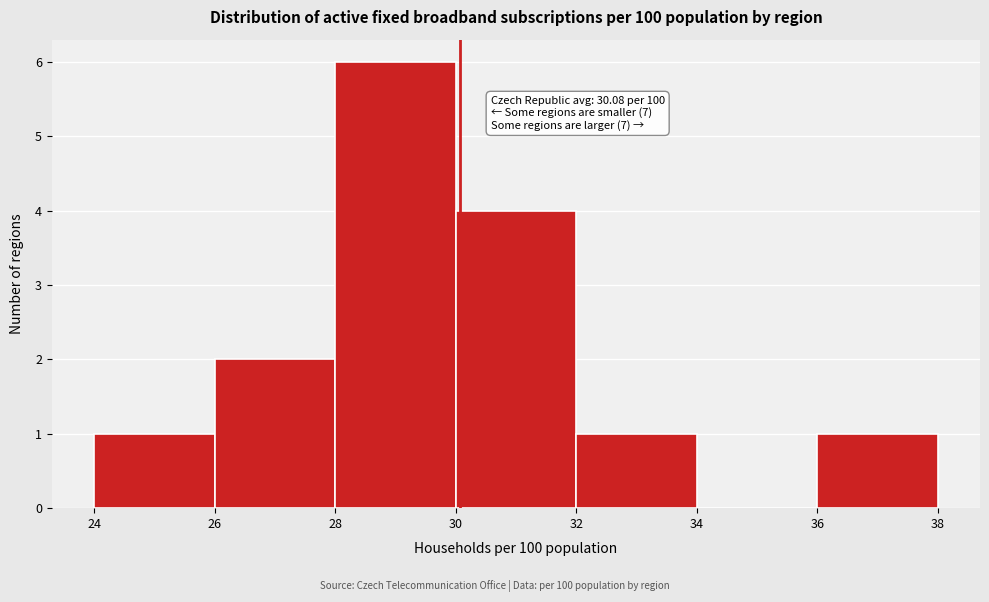

Over which range of the x-axis is the bar tallest?

28 to 30